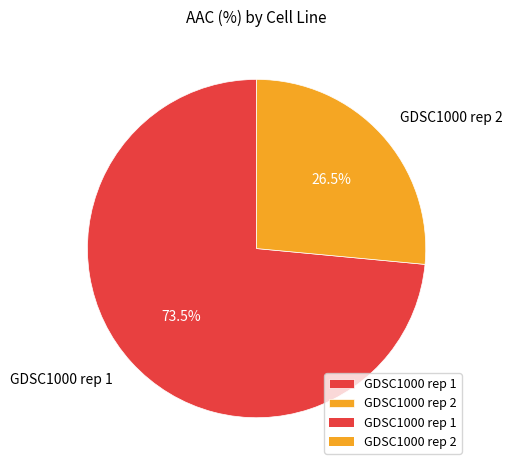

Rank the categories by value from lowest to highest.

GDSC1000 rep 2, GDSC1000 rep 1